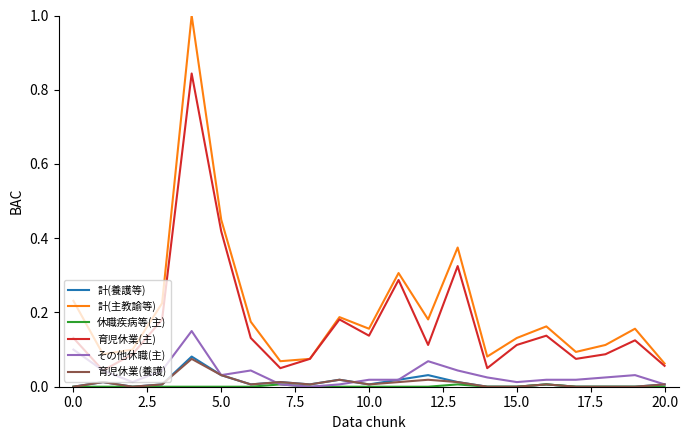

Which series has the largest range (max minus min)?

計(主教諭等)